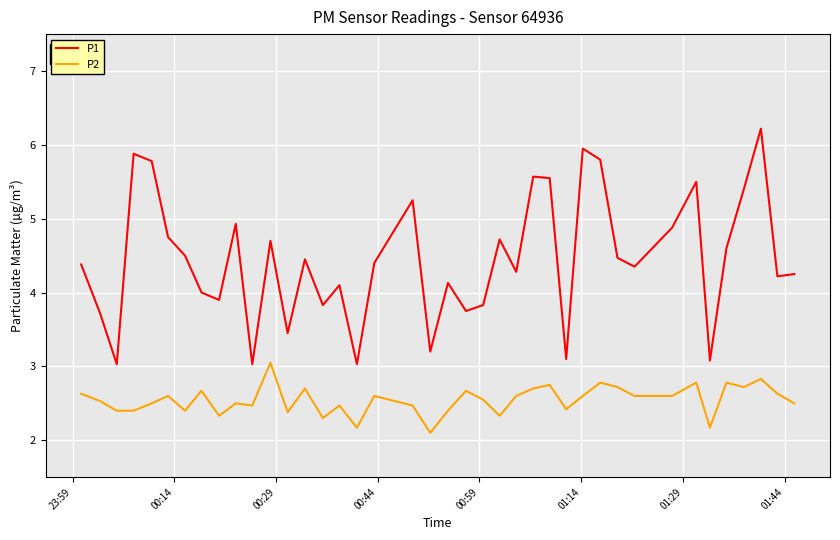

Which series has the widest spread of values?

P1